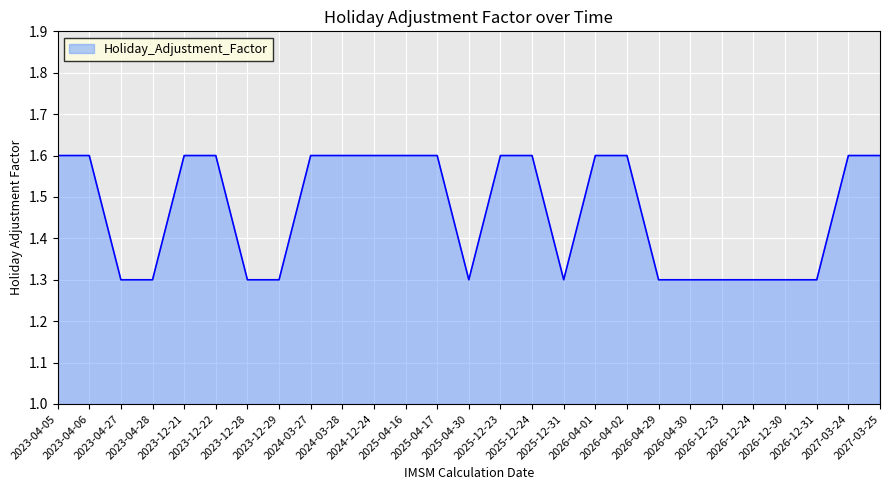

What position from the left is 2024-03-28?

10